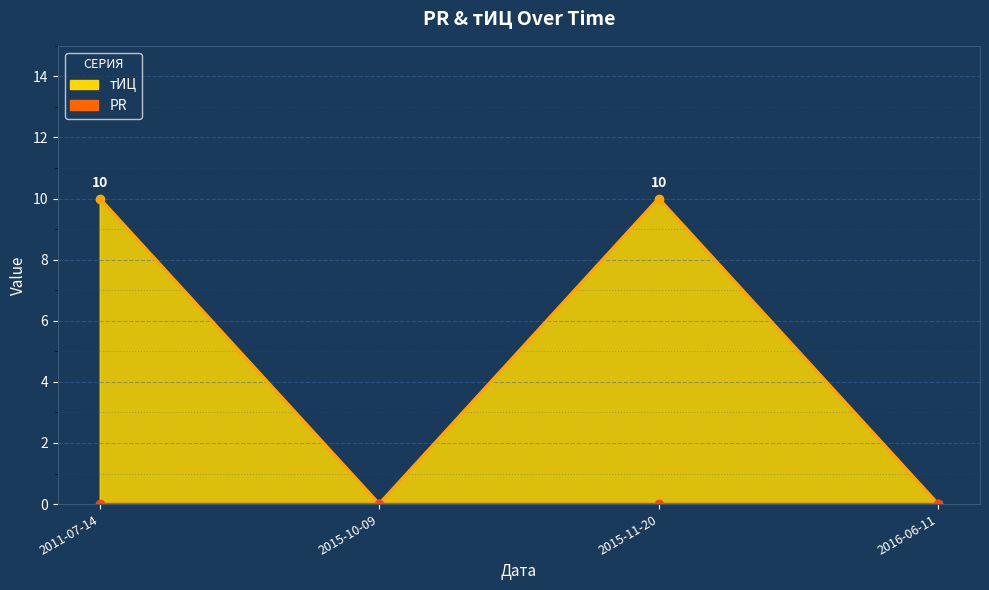

How many distinct data groups are displayed?

2